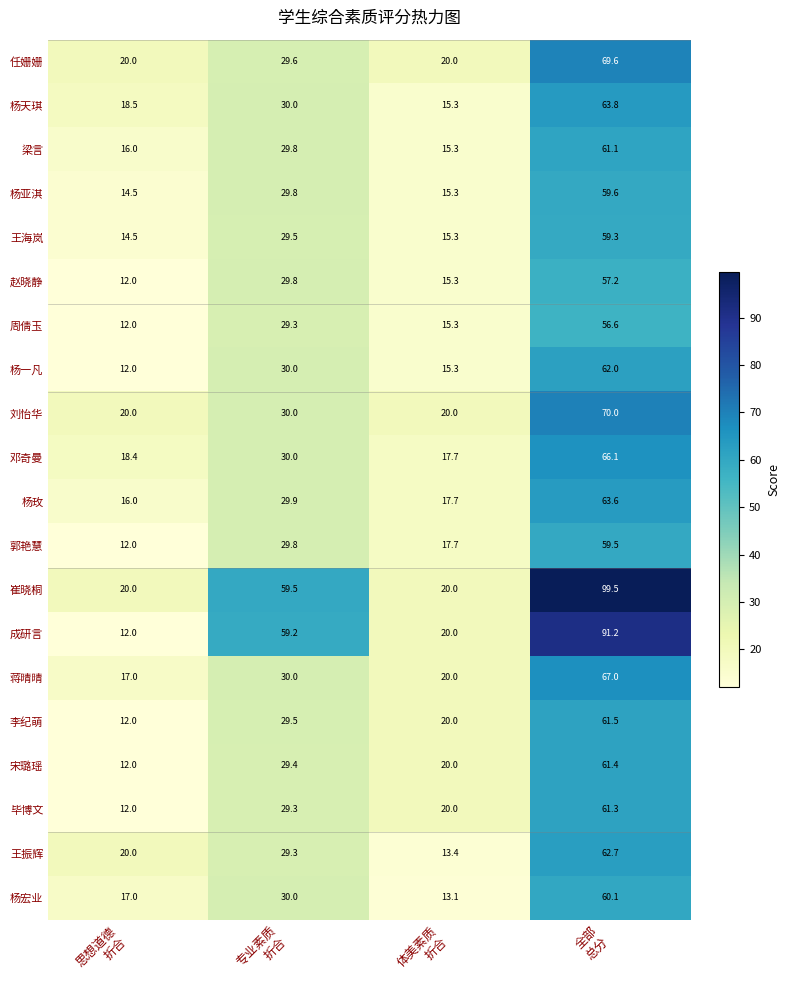

What is the difference between the maximum and minimum values in the 杨一凡 series?

50.0